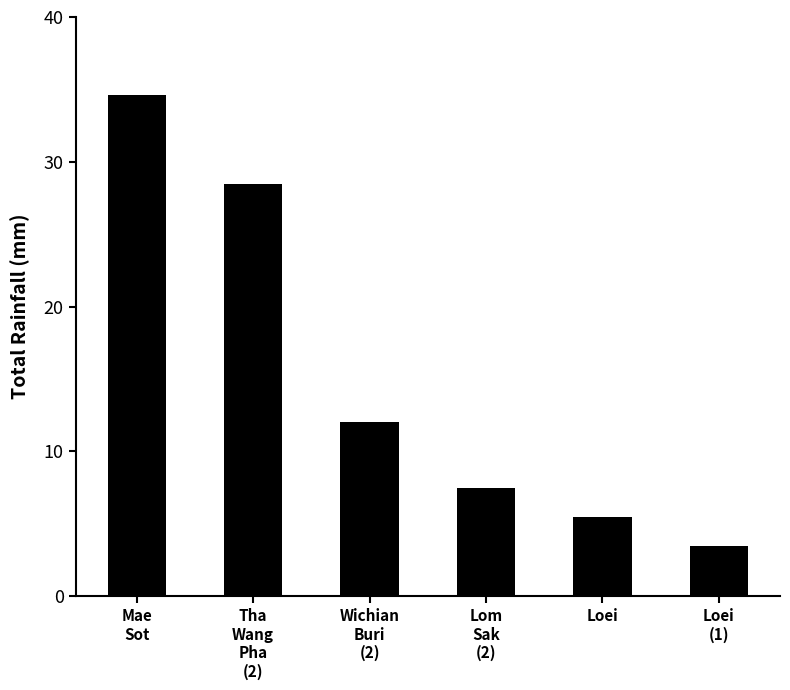

How many distinct data groups are displayed?

1